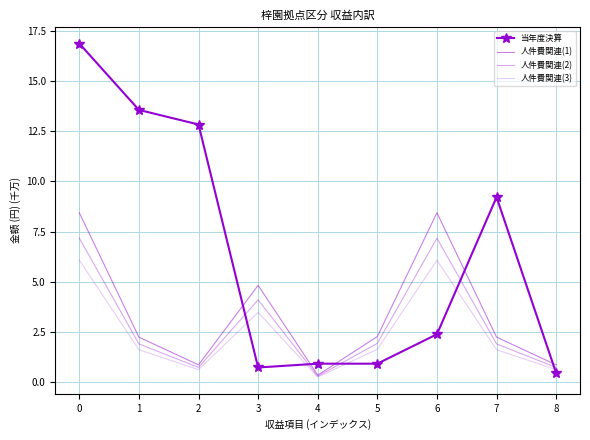

At which category does 人件費関連(3) reach its first local peak?

3